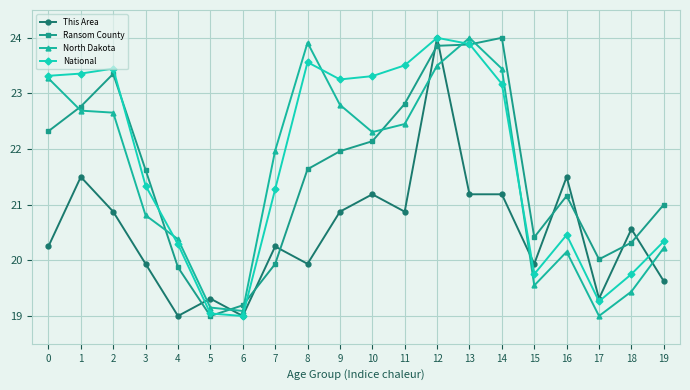

How many times do This Area and Ransom County cross each other?

10